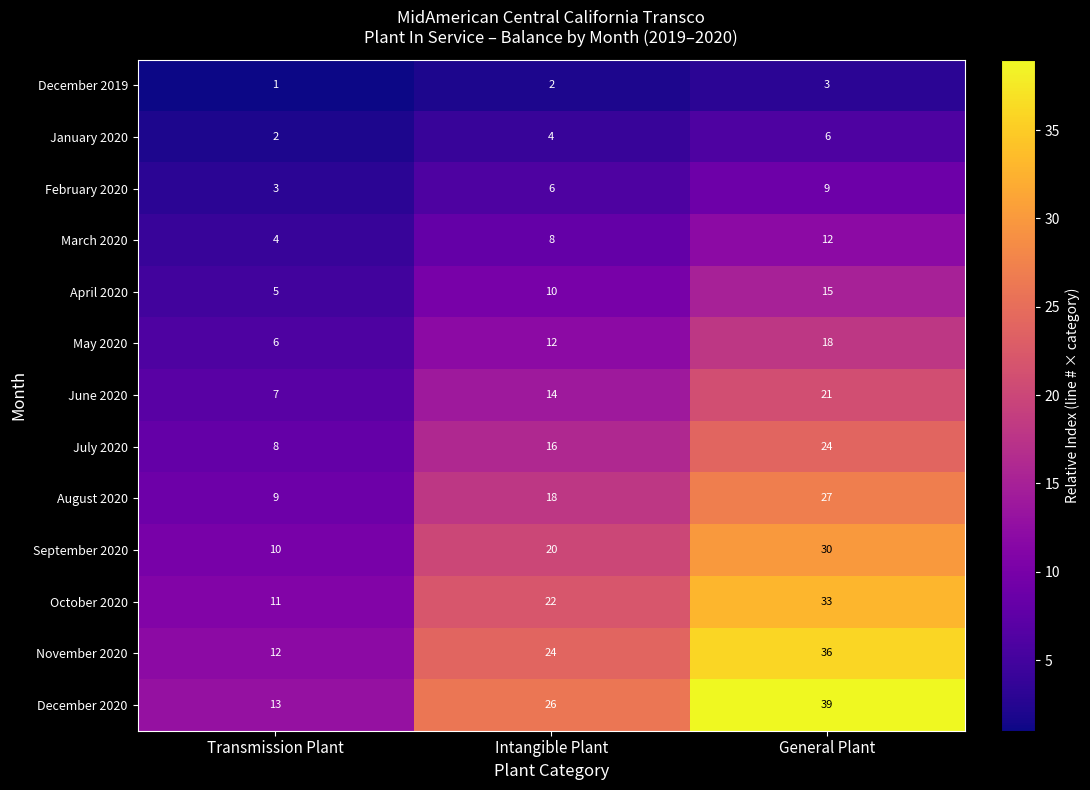

List the series in order of their peak value, lowest first.

December 2019, January 2020, February 2020, March 2020, April 2020, May 2020, June 2020, July 2020, August 2020, September 2020, October 2020, November 2020, December 2020